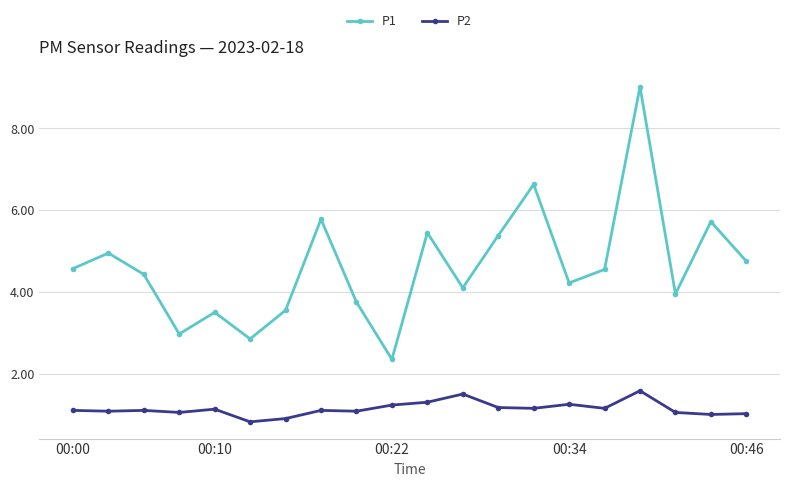

Which series has the largest total across all categories?

P1